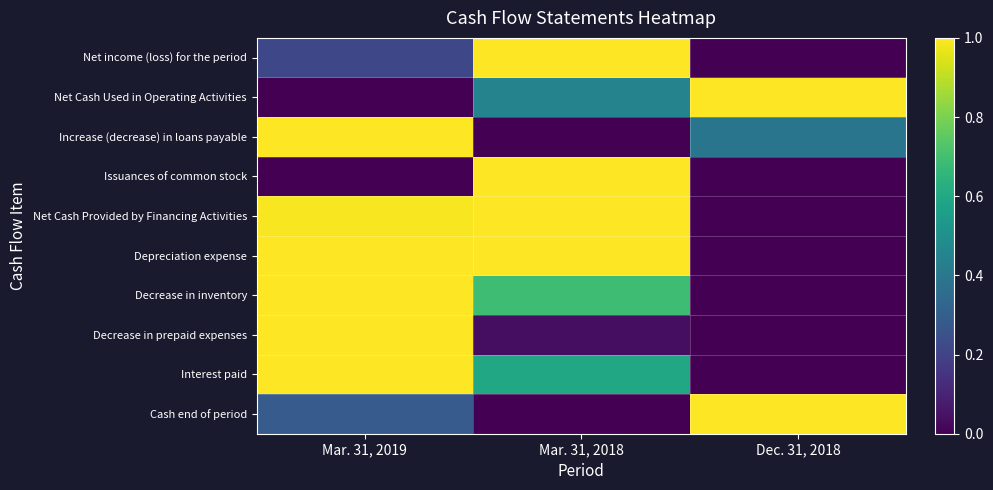

At how many categories does at least one series exceed 0?

3